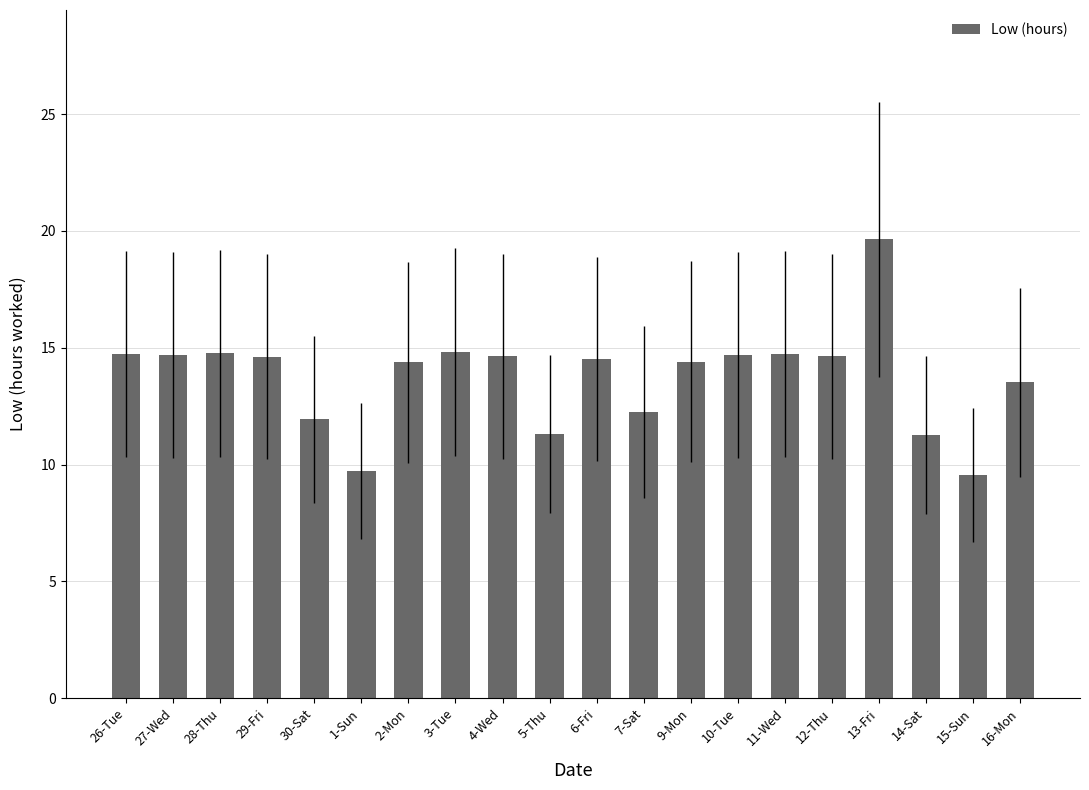

Count the number of categories in the chart.

20